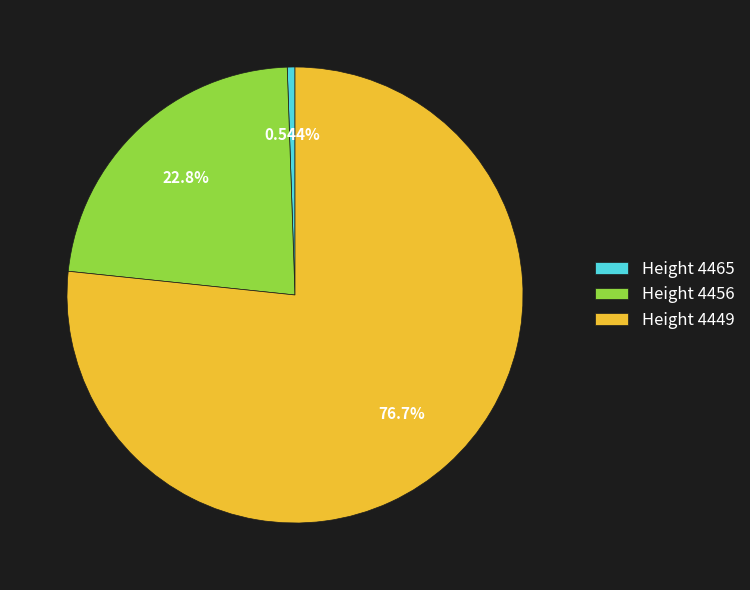

What is the ratio of the value at Height 4449 to the value at Height 4456?

3.4